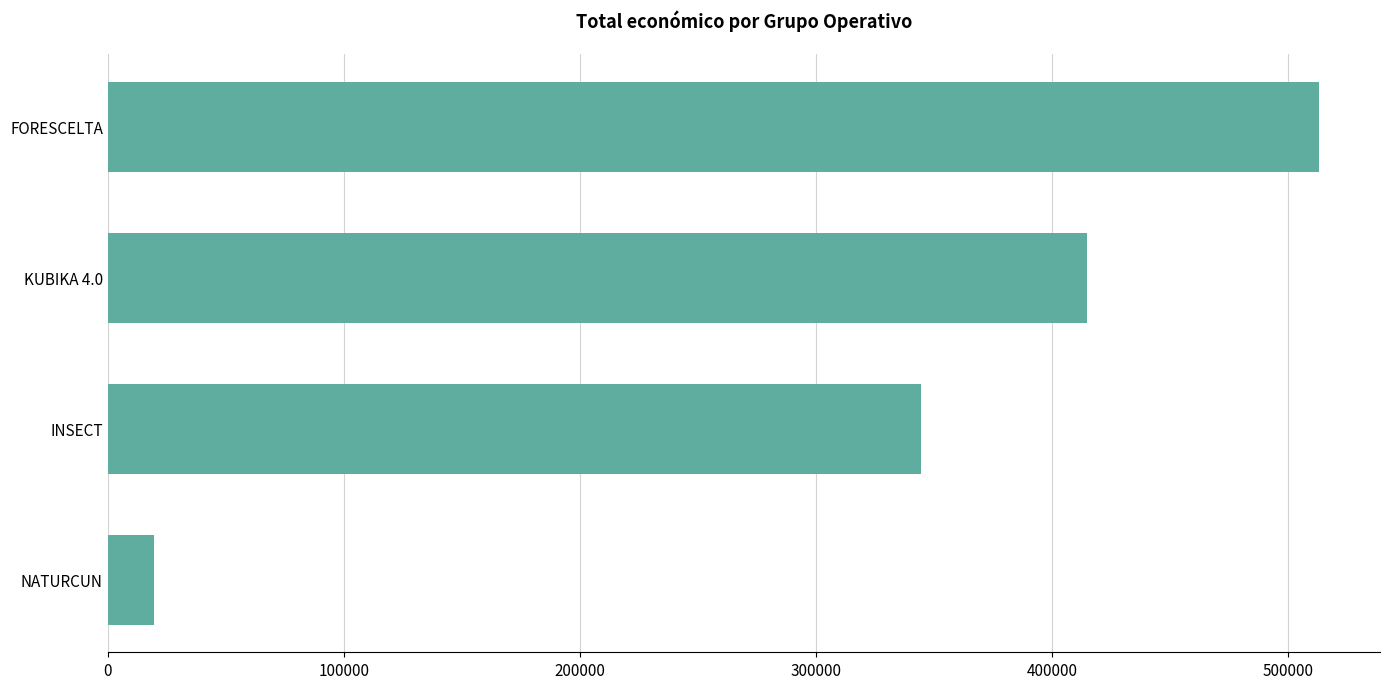

How many data points does each series have?

4